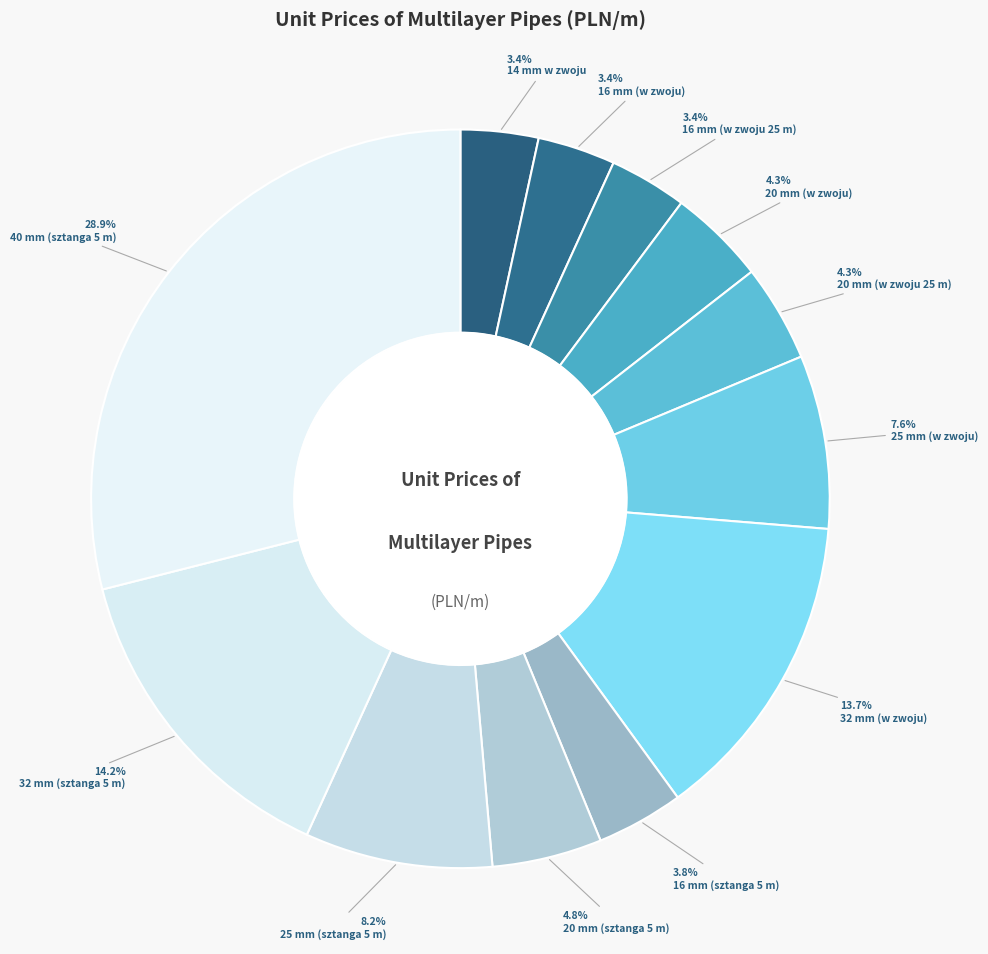

Which category has the biggest portion of the pie?

40 mm (sztanga 5 m)